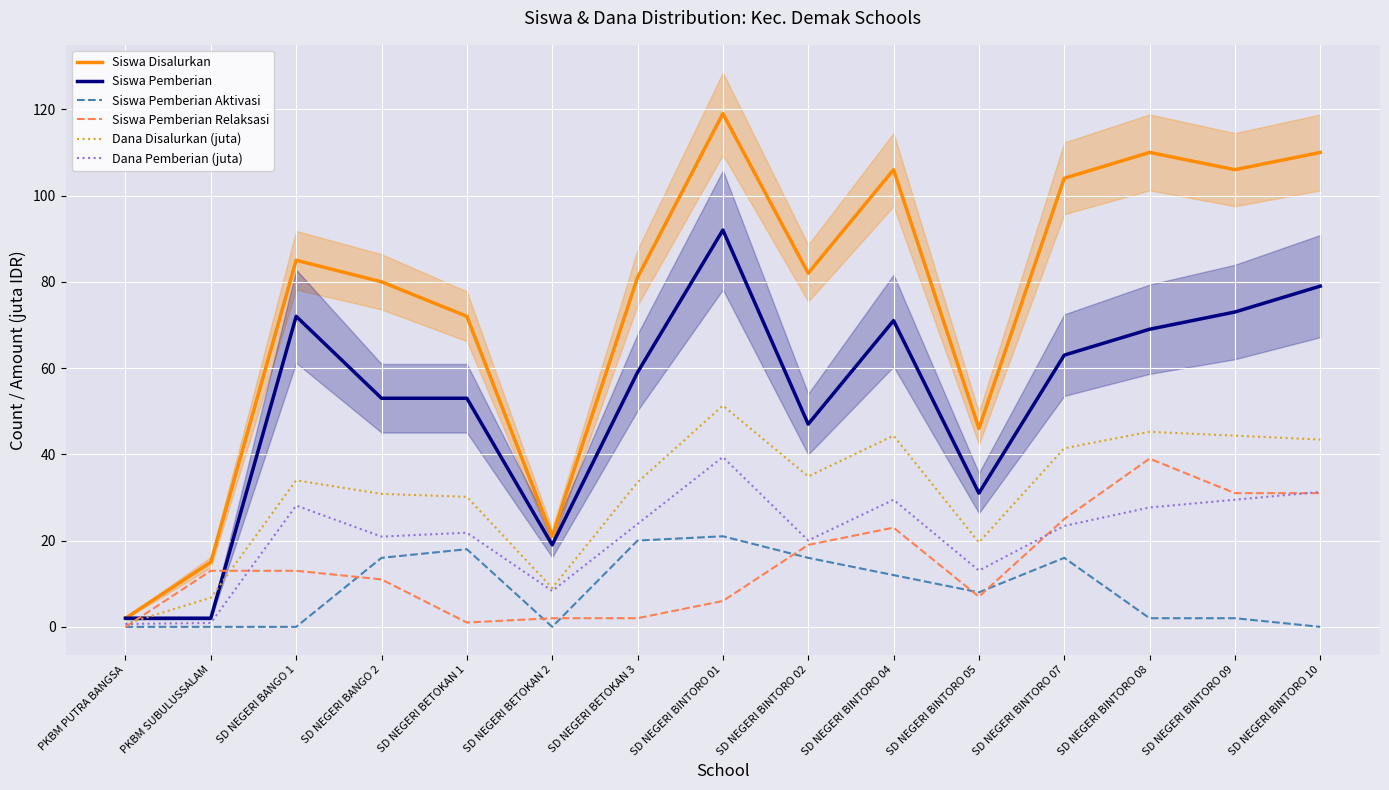

At which label does Siswa Pemberian first exceed 59?

SD NEGERI BANGO 1